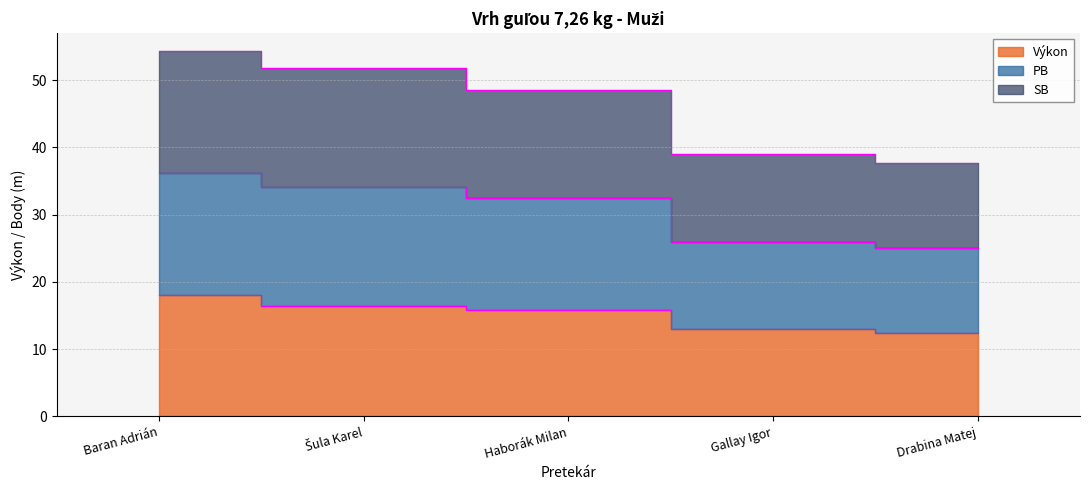

Which series has the largest total across all categories?

PB